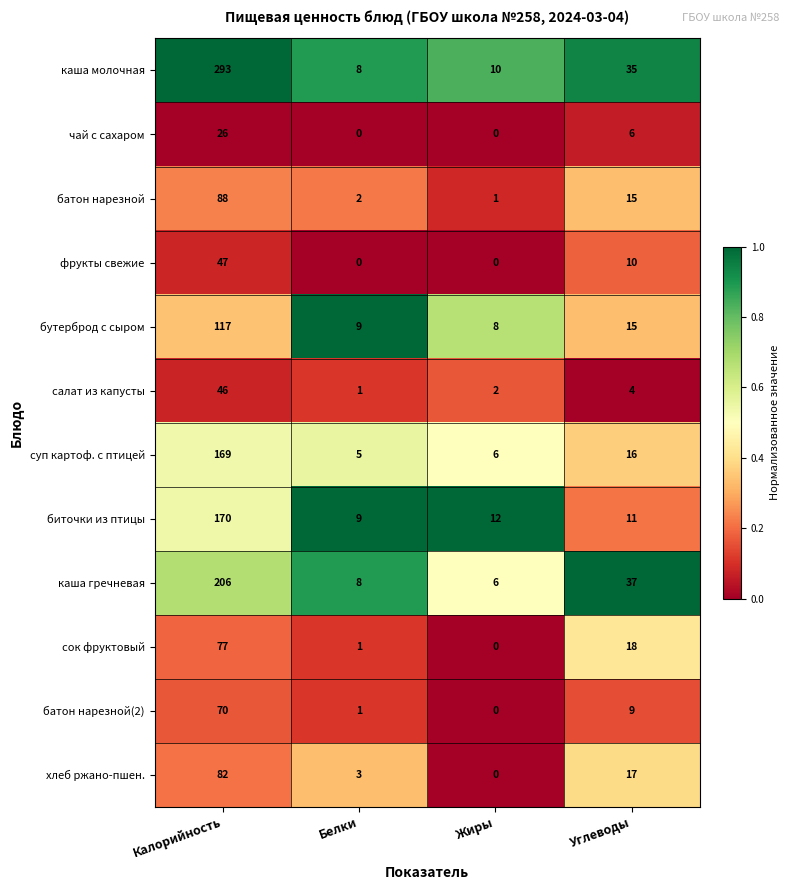

What is the average value of the чай с сахаром series?

8